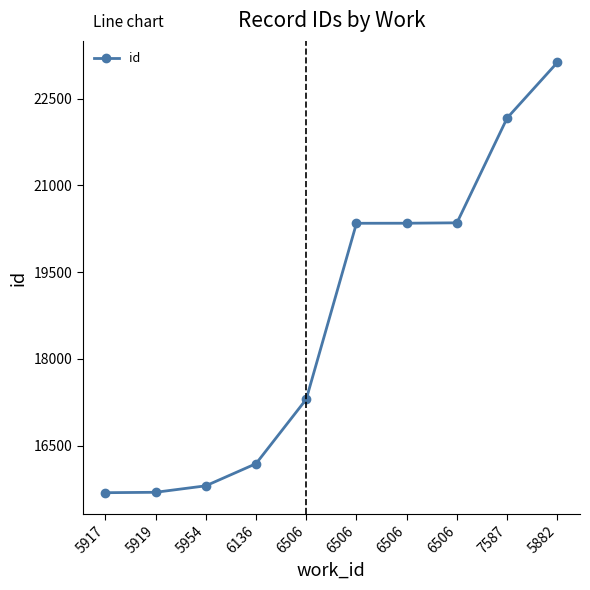

Rank the categories by value from highest to lowest.

5882, 7587, 6506, 6506, 6506, 6506, 6136, 5954, 5919, 5917